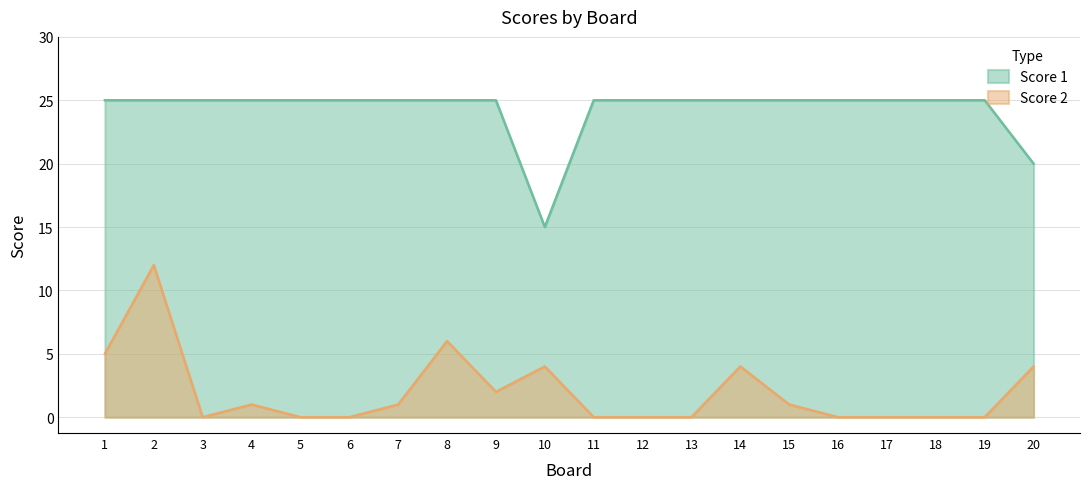

How many lines are shown in the chart?

2